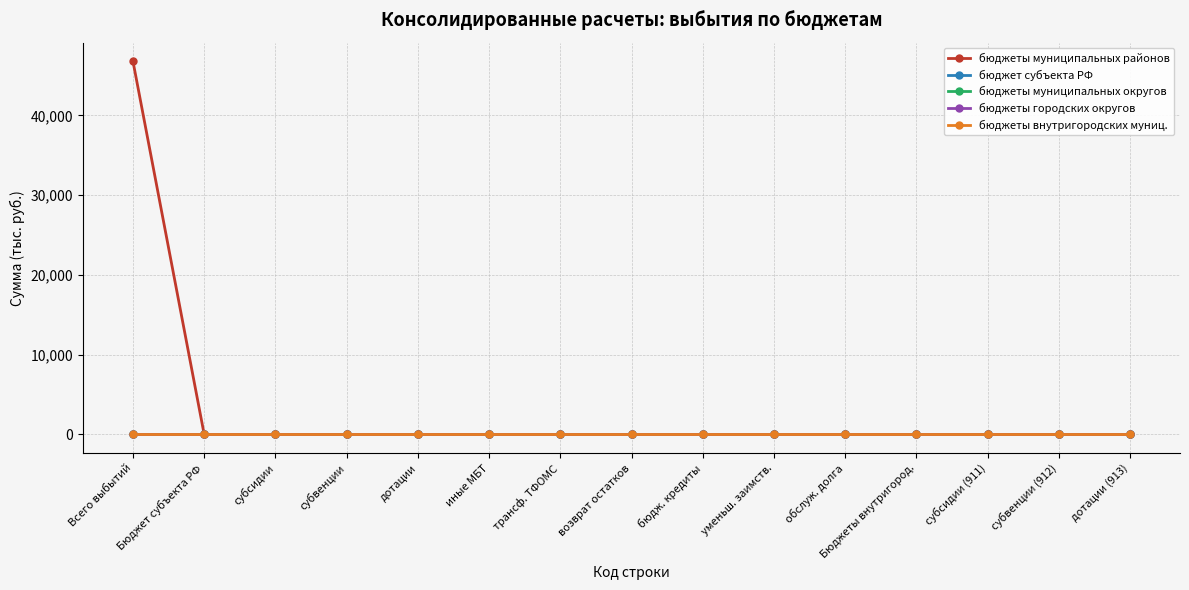

Is the value of бюджеты муниципальных районов at обслуж. долга greater than the value of бюджеты внутригородских муниц. at субвенции (912)?

No